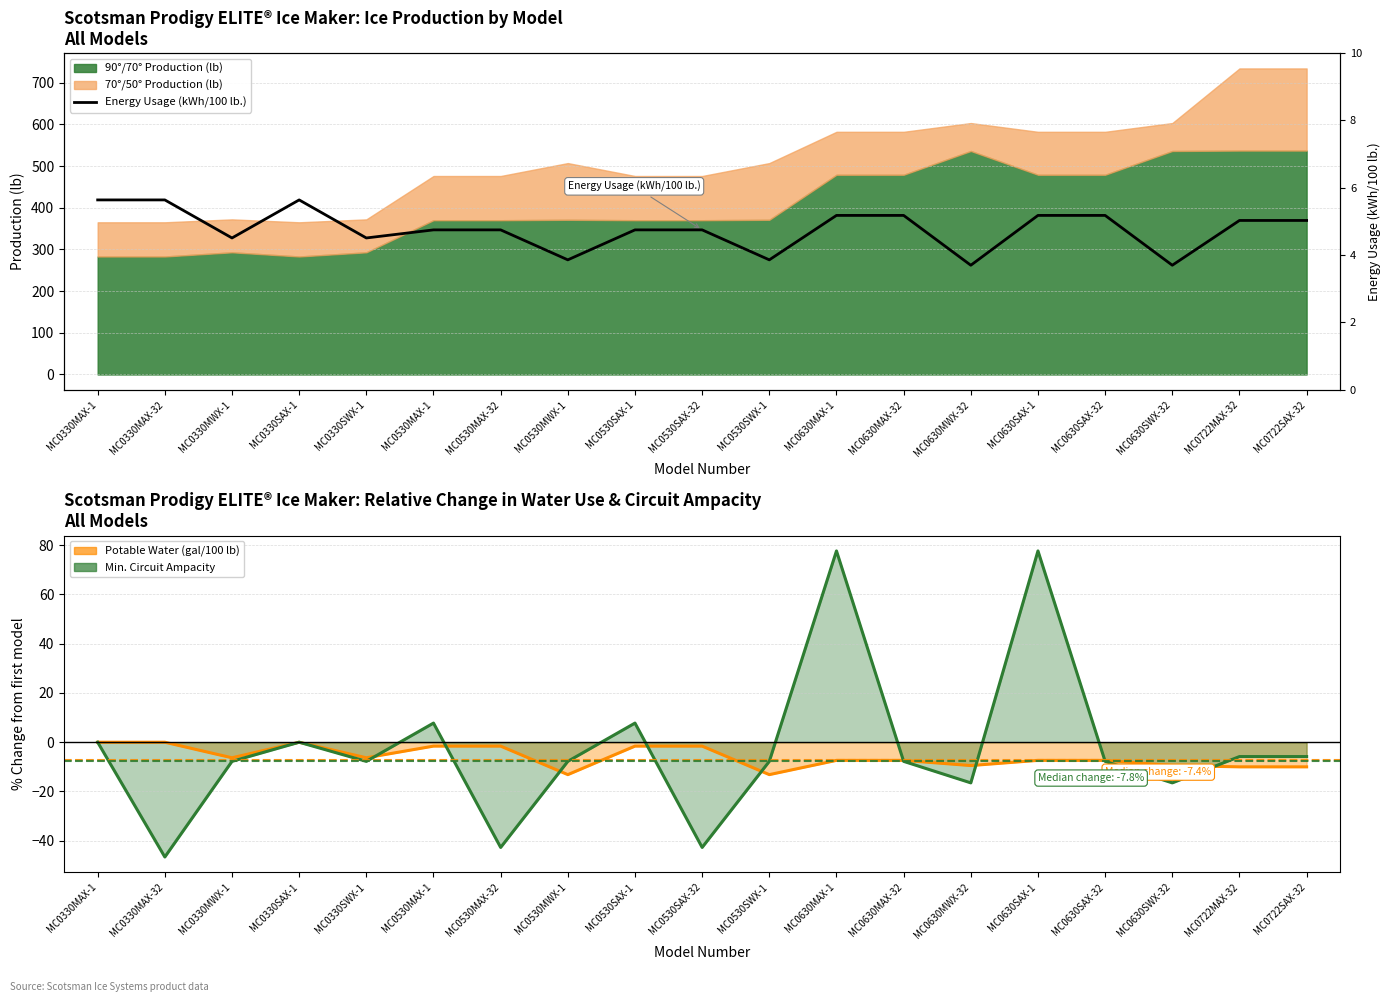

The chart shows a value of 4.8 at MC0530MAX-1. True or false?

True